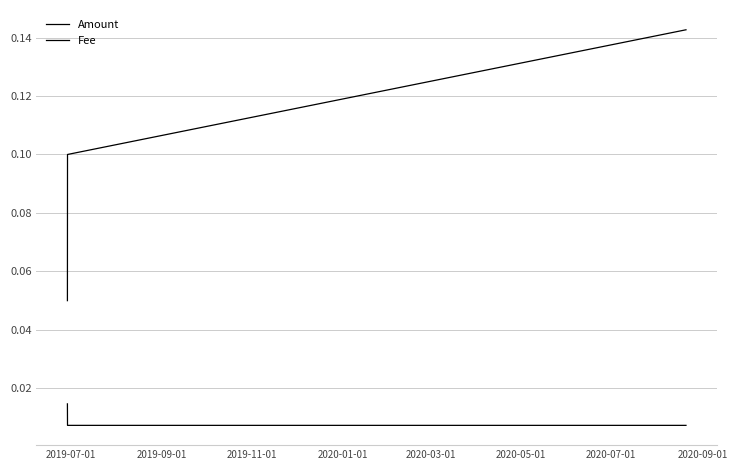

How many lines are shown in the chart?

2